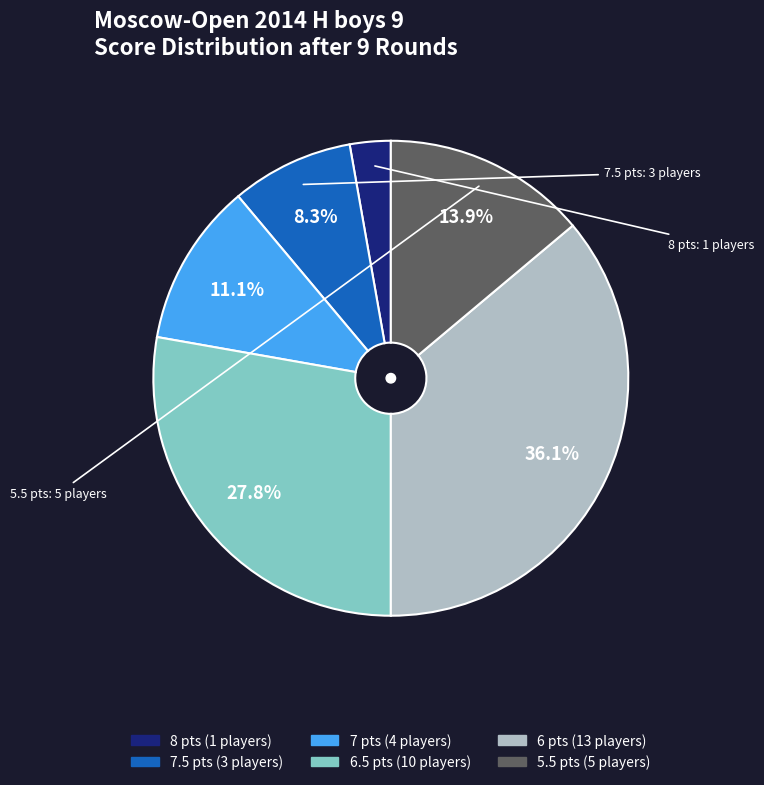

Count the number of slices in the pie.

6